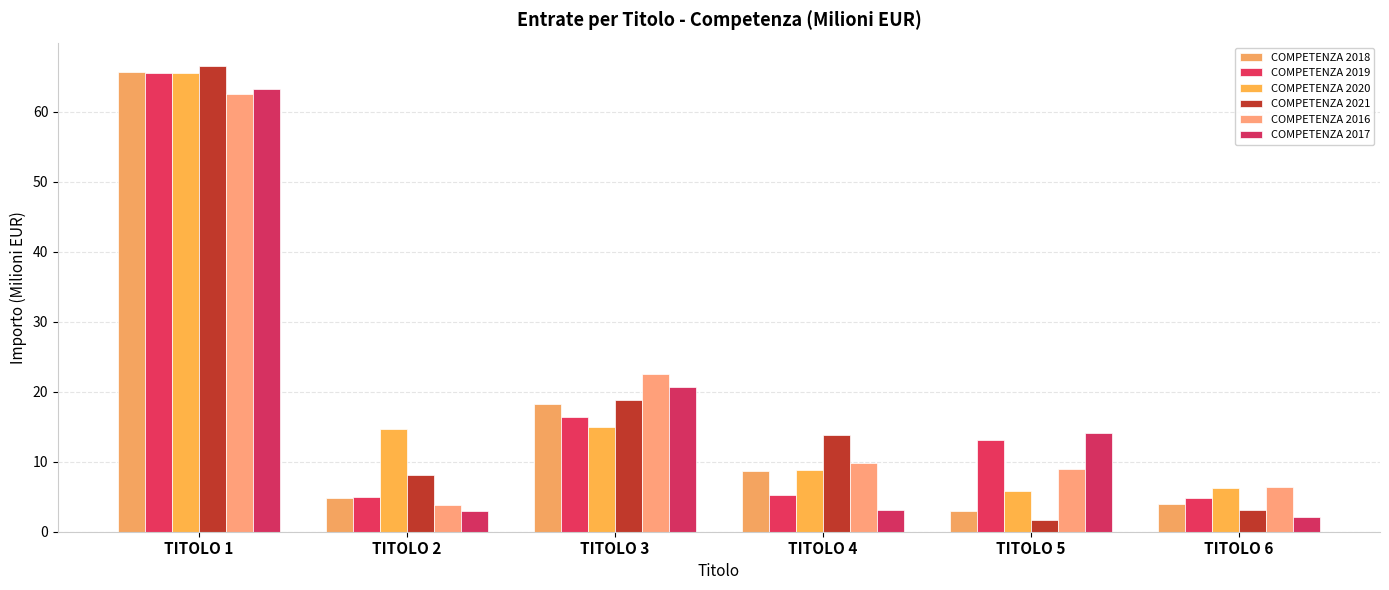

The value of COMPETENZA 2019 at TITOLO 4 is 8.3. True or false?

False